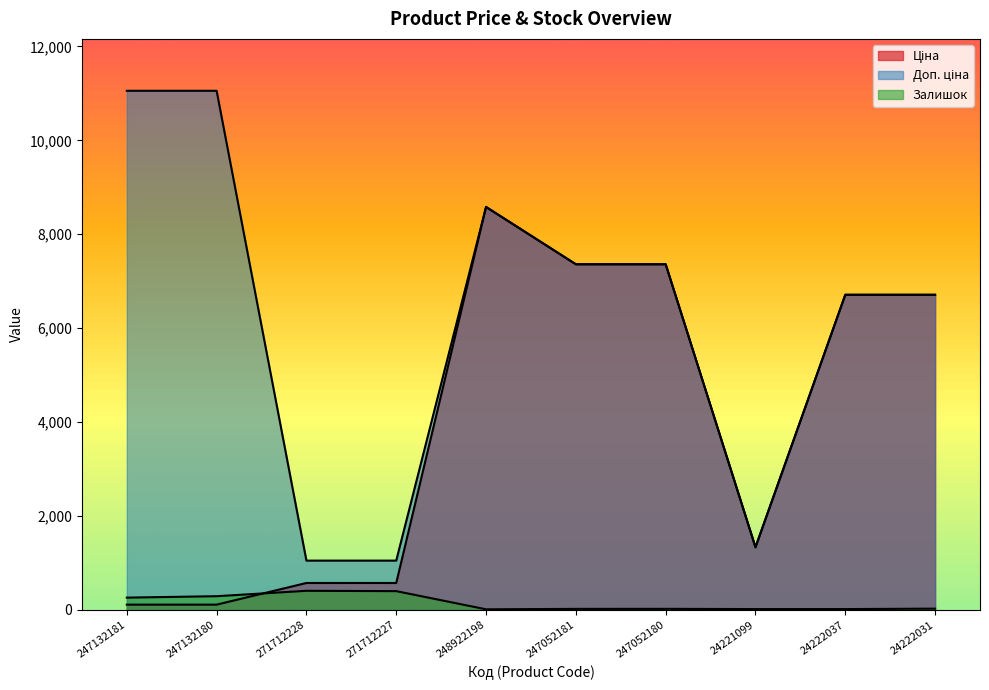

Reading left to right, extract all data points from this chart.

Ціна: 110.5	110.5	571.6	571.6	8581.1	7360.2	7360.2	1332.7	6710.2	6710.2
Доп. ціна: 11055.0	11055.0	1048.0	1048.0	8581.1	7360.2	7360.2	1333.0	6710.2	6710.2
Залишок: 260.0	290.0	405.0	398.0	11.0	20.0	21.0	16.0	16.0	25.0